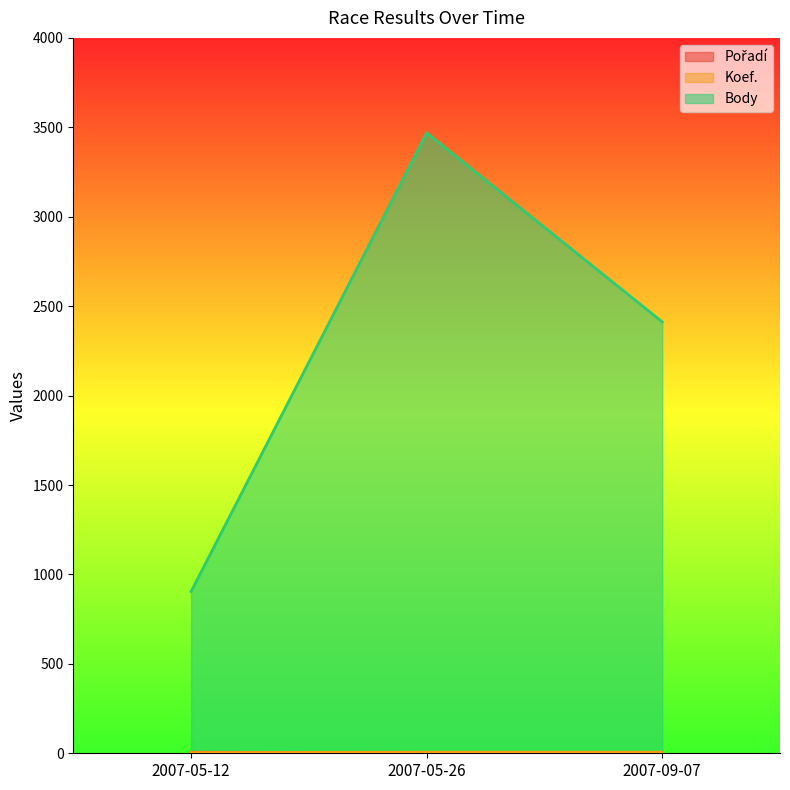

What are all the series names shown in the legend?

Pořadí, Koef., Body